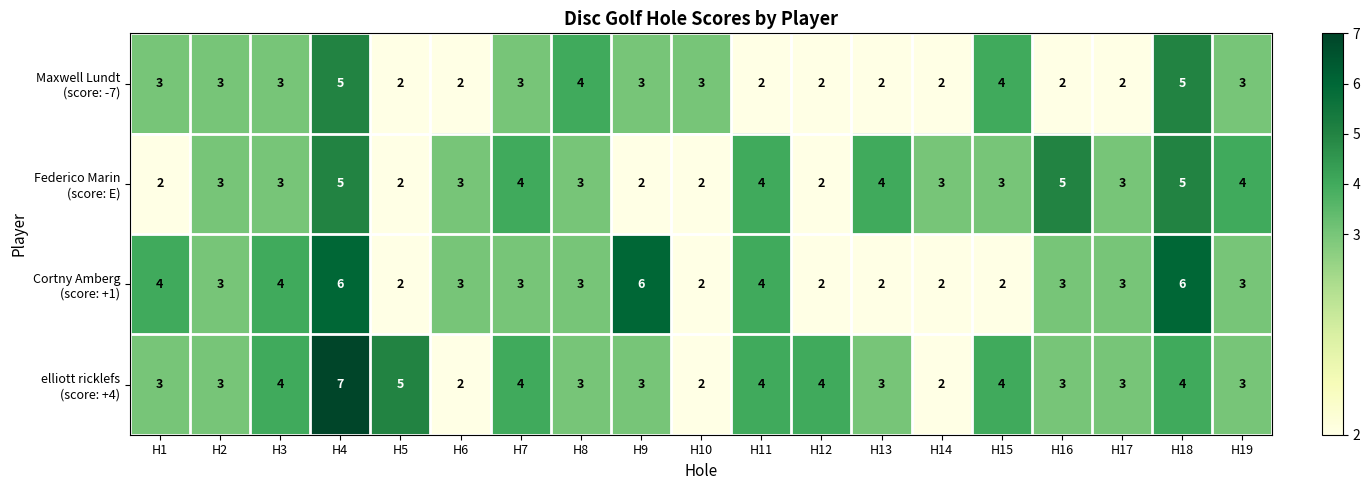

At which category is the sum across all series the highest?

H4